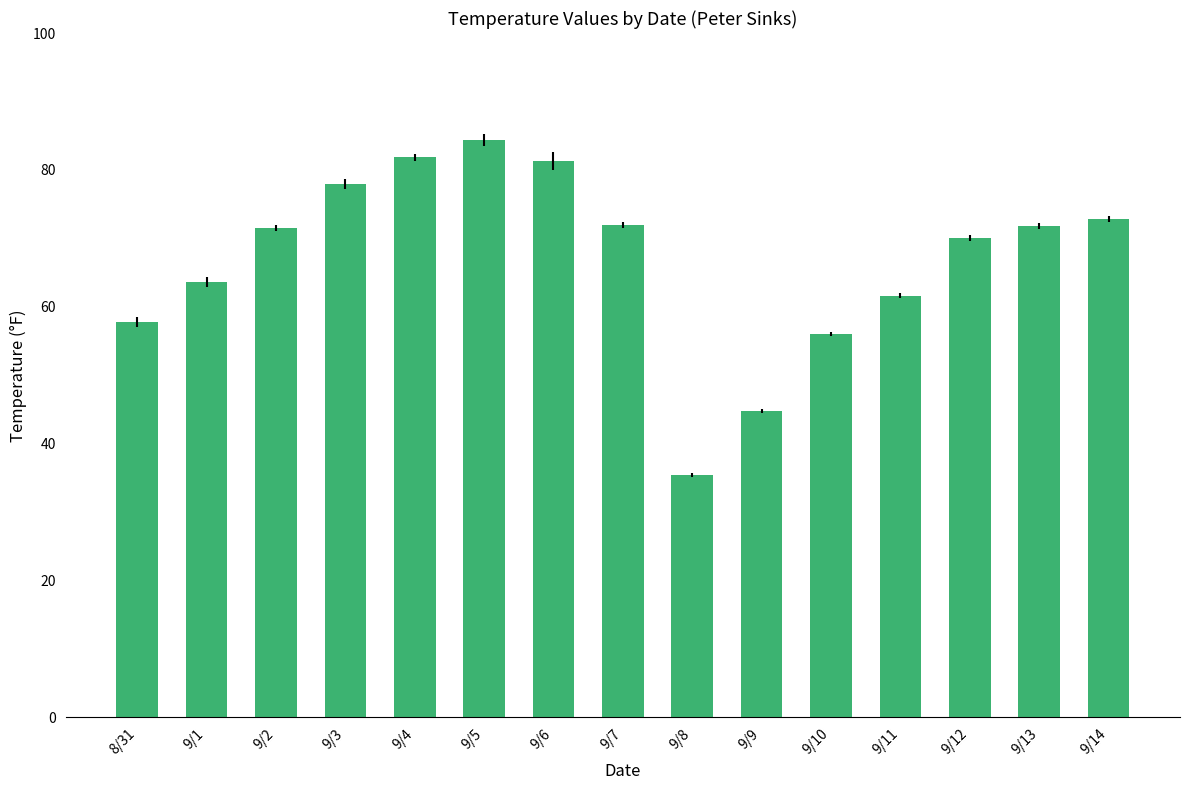

Approximately how many times larger is the value at 9/7 compared to 9/6?

0.9